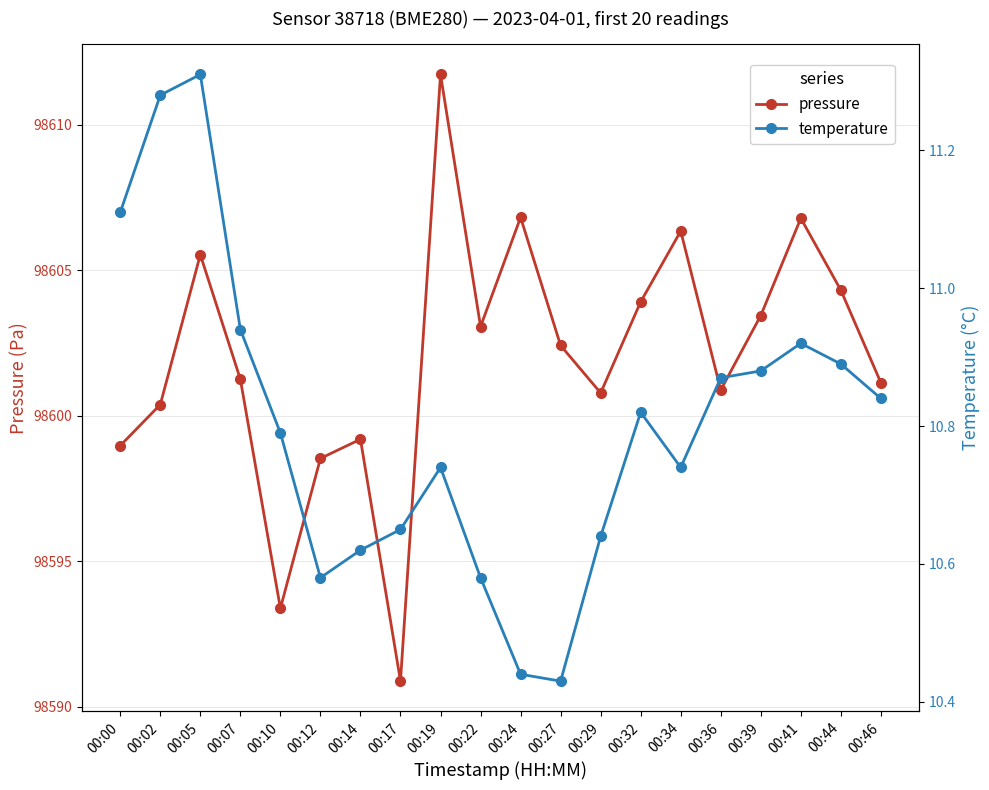

In pressure, how many points are lower than both neighbors (excluding endpoints)?

5